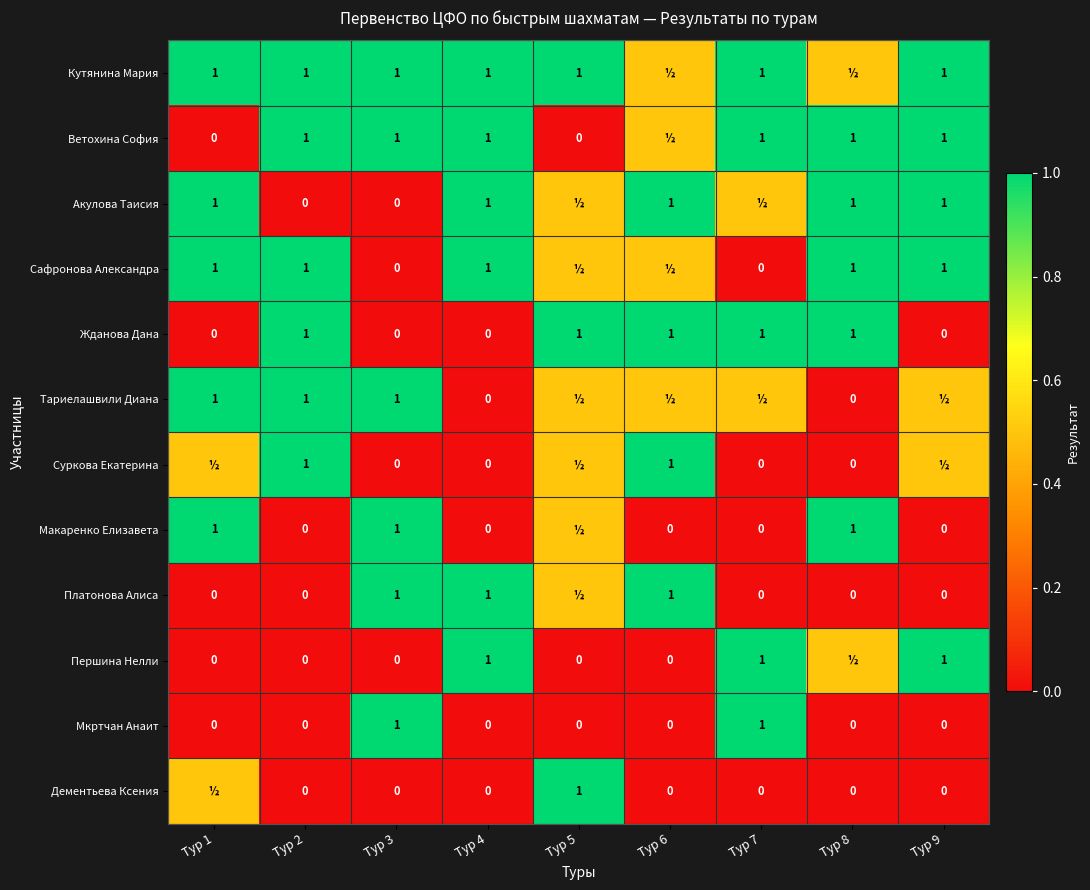

Is it true that Платонова Алиса equals 0.4 at Тур 3?

False